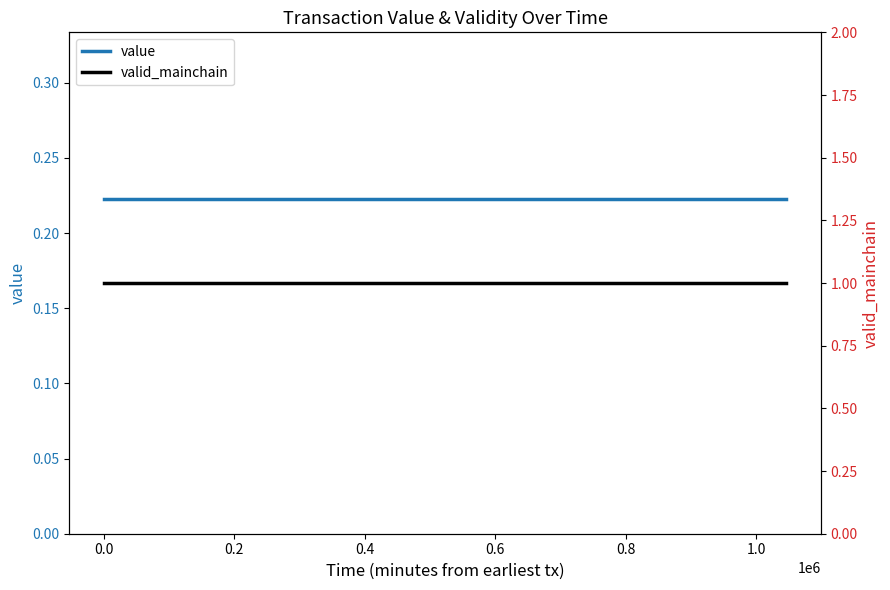

The value of value at 20 is 0.1. True or false?

False